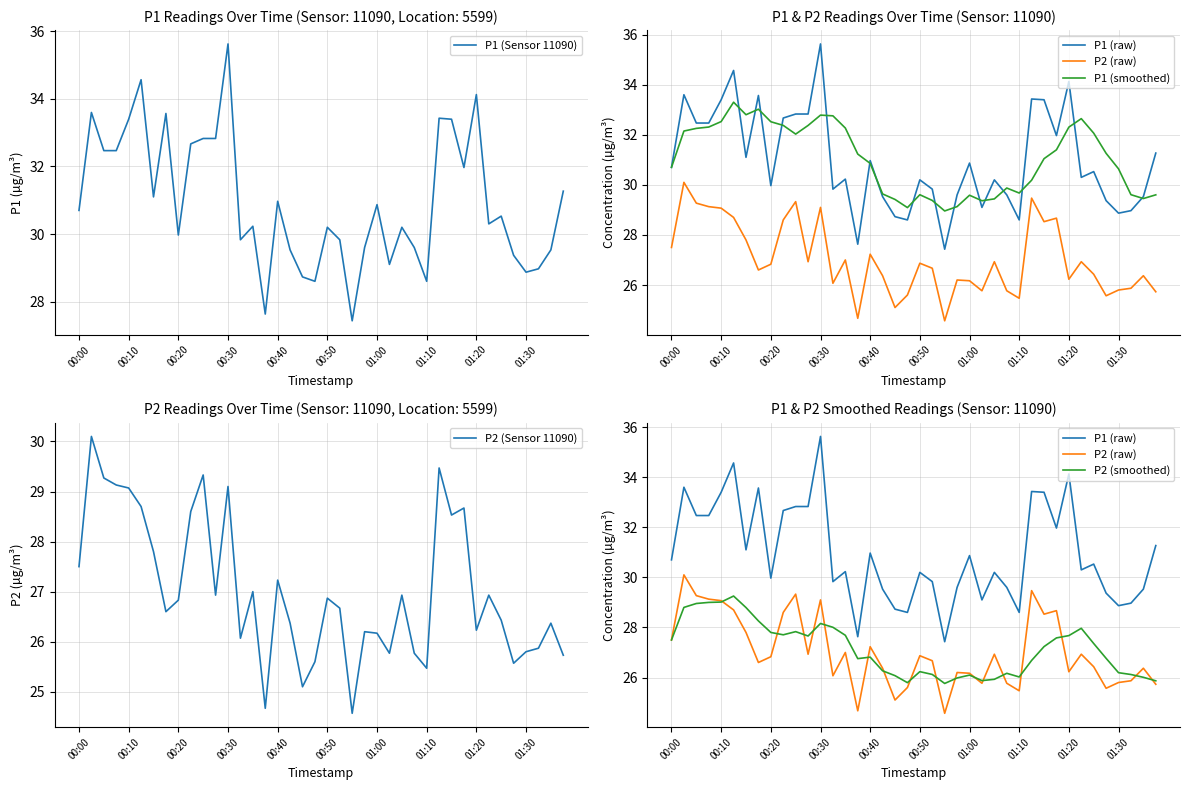

The P1 (Sensor 11090) series shows 47.1 at 00:40. True or false?

False